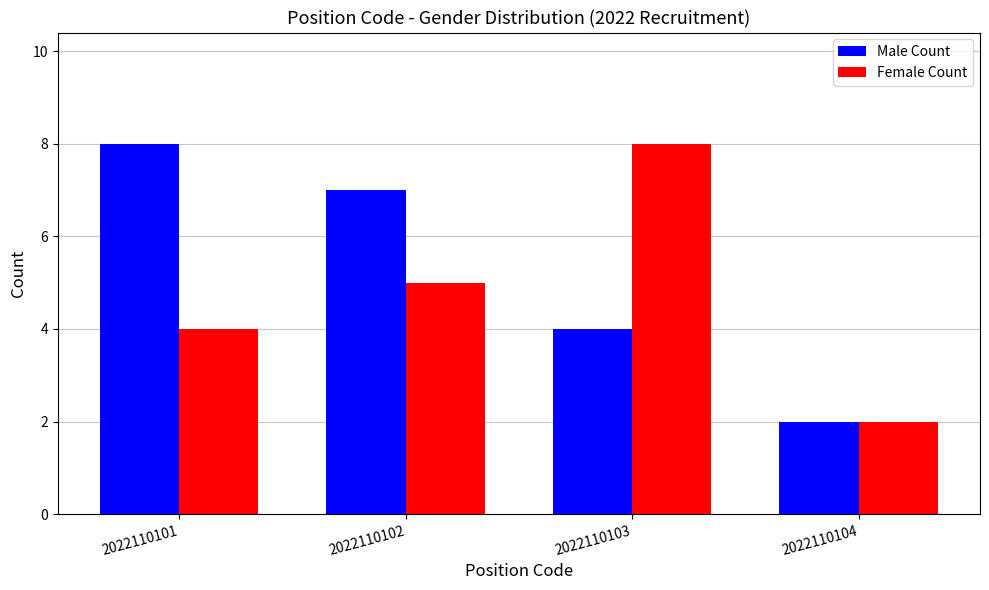

What is the value of the Male Count bar at the 2nd from the left?

7